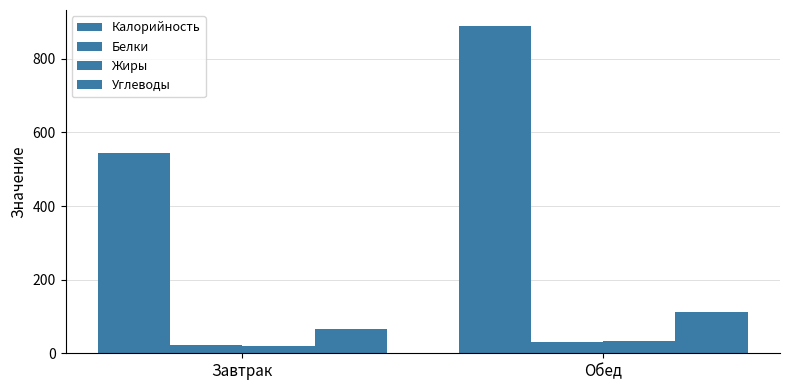

Are the bars horizontal?

No